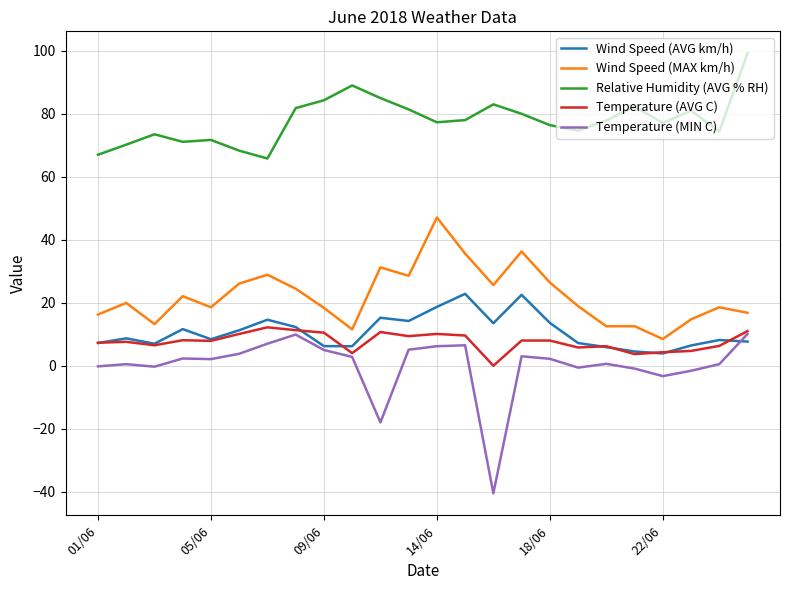

Which series has the largest range (max minus min)?

Temperature (MIN C)